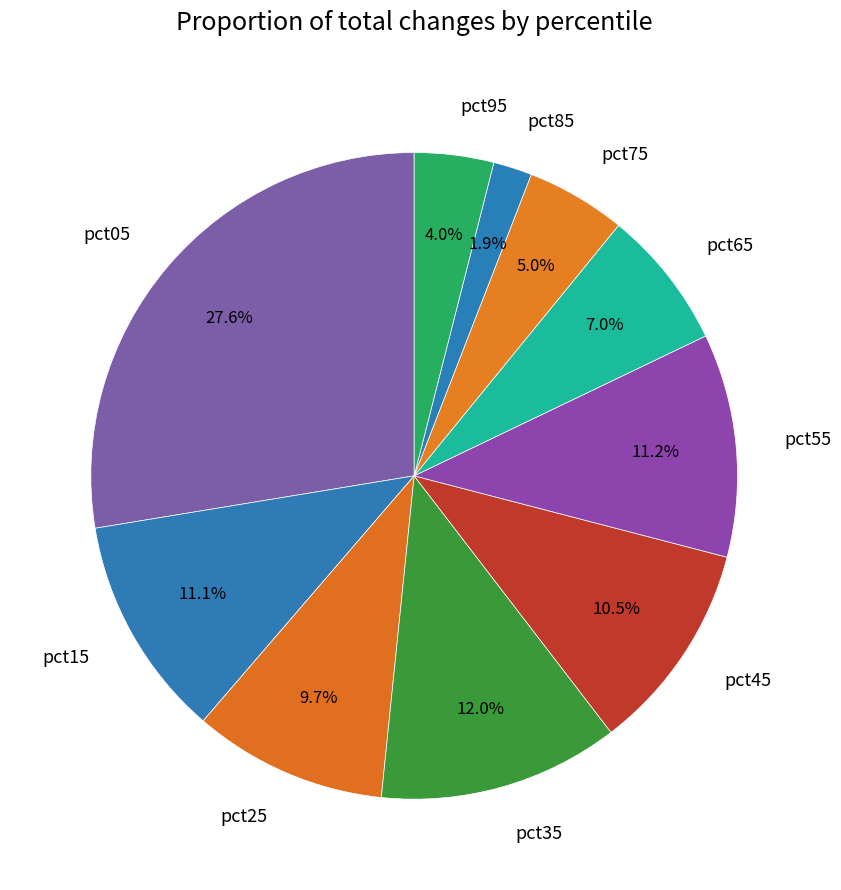

Count the number of slices in the pie.

10